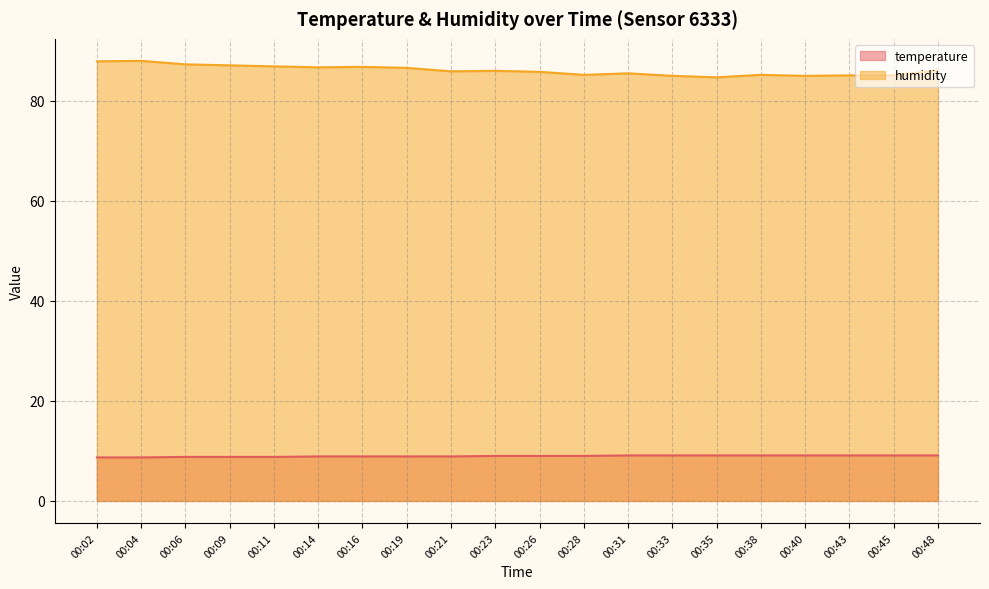

At which category is the sum across all series the highest?

00:04